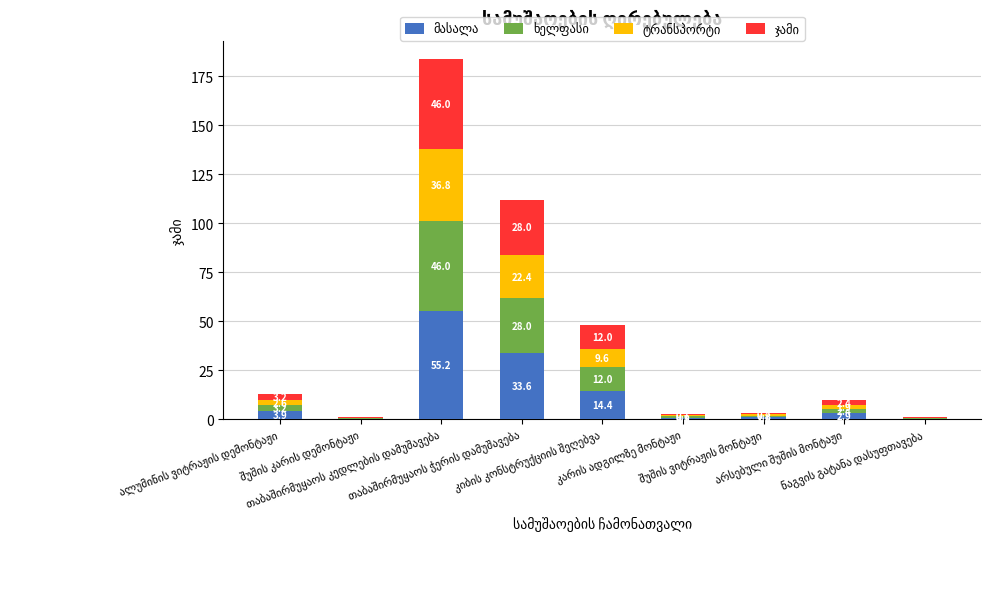

Count the number of categories in the chart.

9